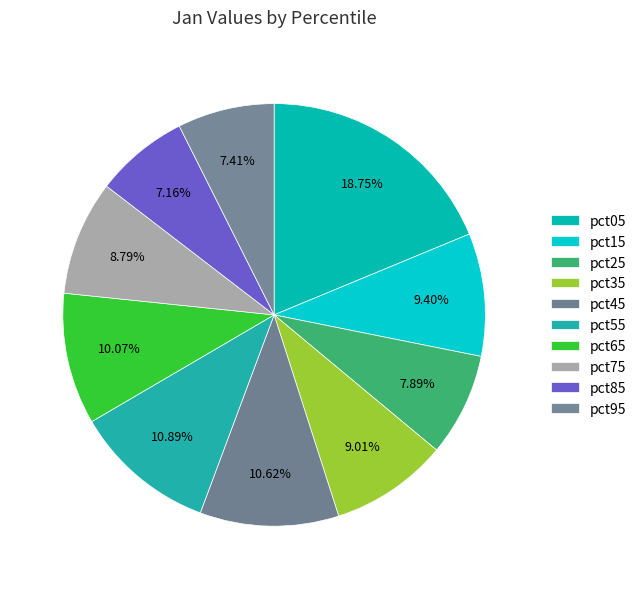

What portion of the pie excludes pct75?

91.2%